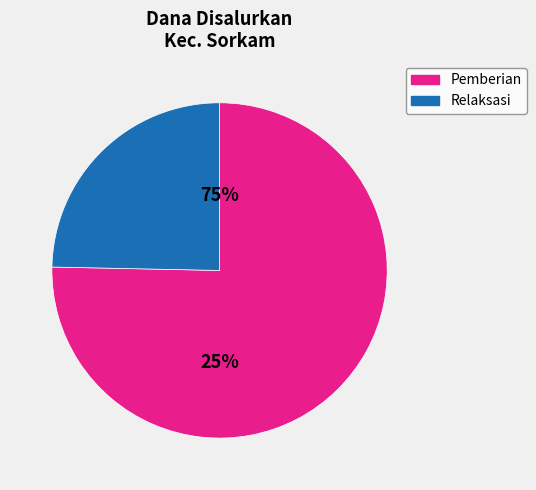

Is it true that SD NEGERI 157916 is 1% of the pie?

False